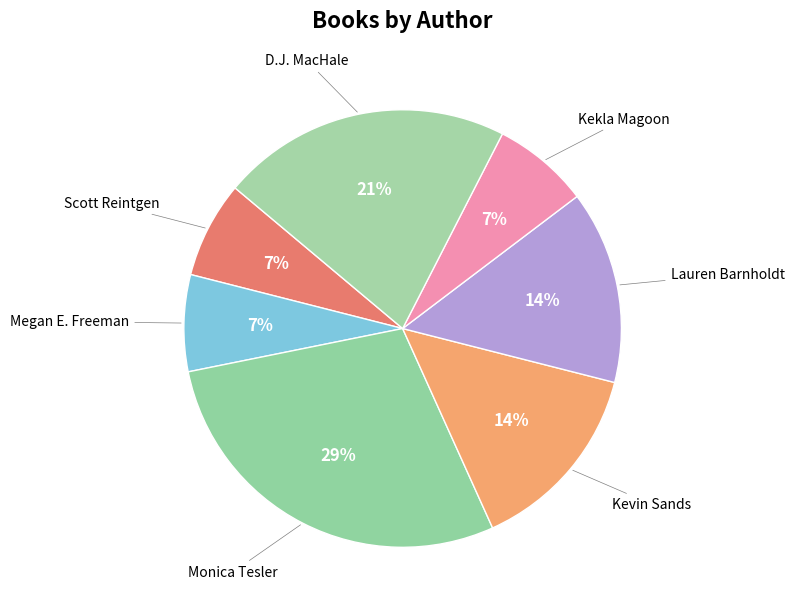

To the nearest percent, what is the average slice percentage?

14%